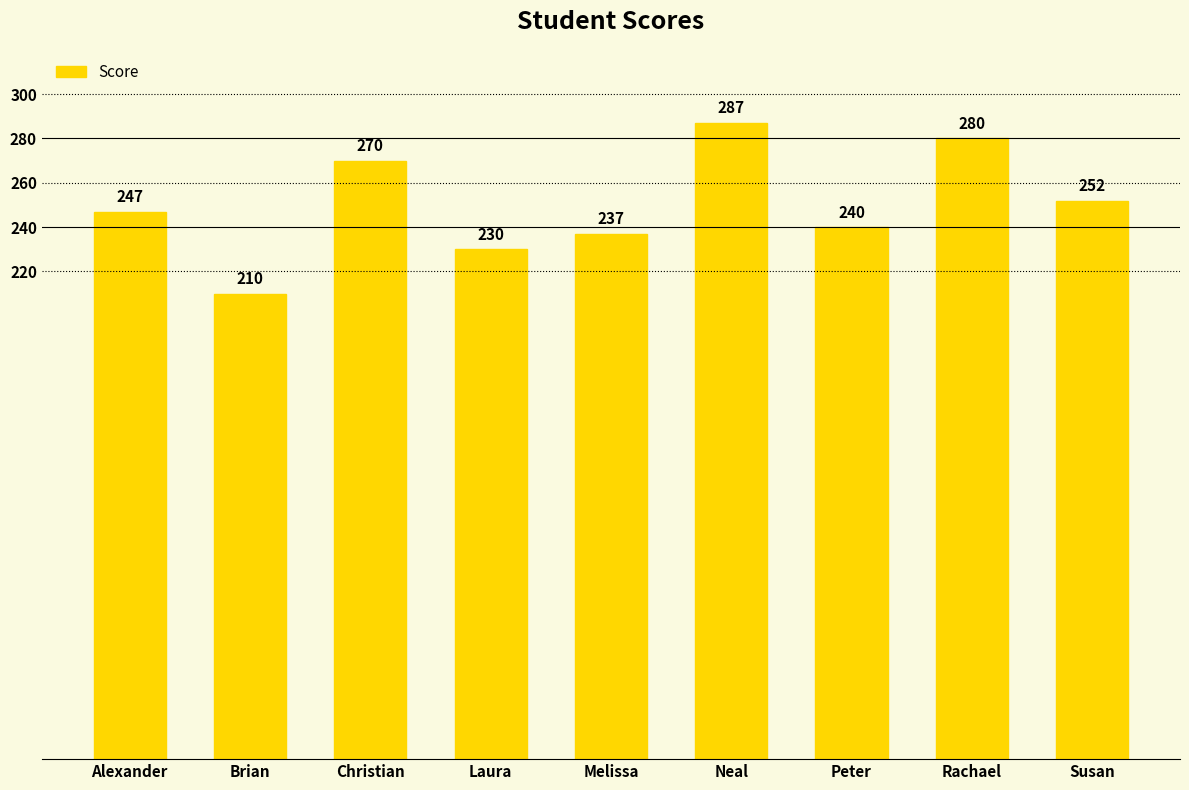

True or false: the data shows 287 at Neal.

True